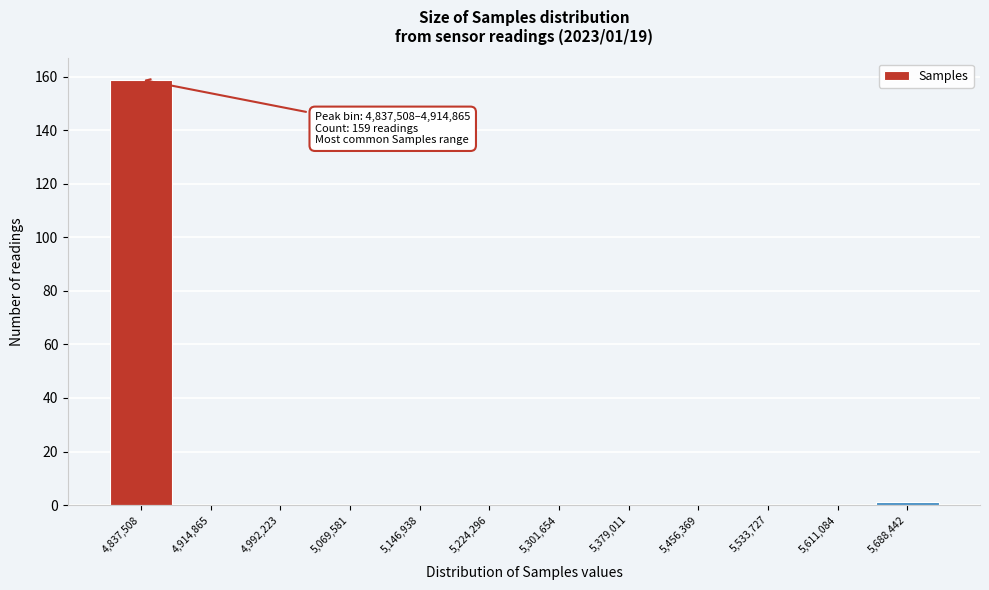

Reading left to right, transcribe all the data shown in this chart.

4,837,508=159	4,914,865=0	4,992,223=0	5,069,581=0	5,146,938=0	5,224,296=0	5,301,654=0	5,379,011=0	5,456,369=0	5,533,727=0	5,611,084=0	5,688,442=1